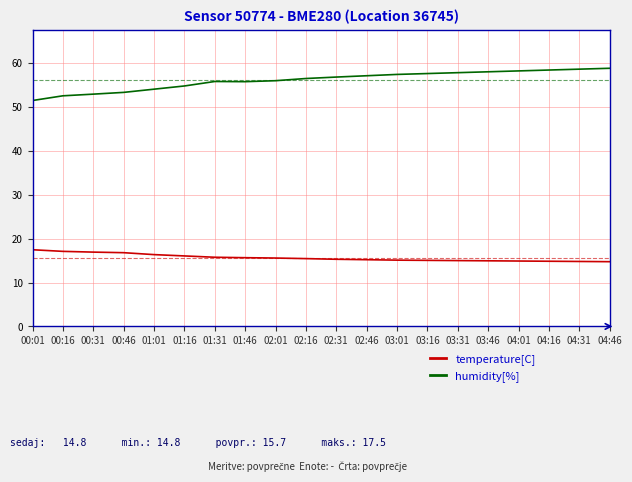

What is the total value across all series at 02:31?

72.1